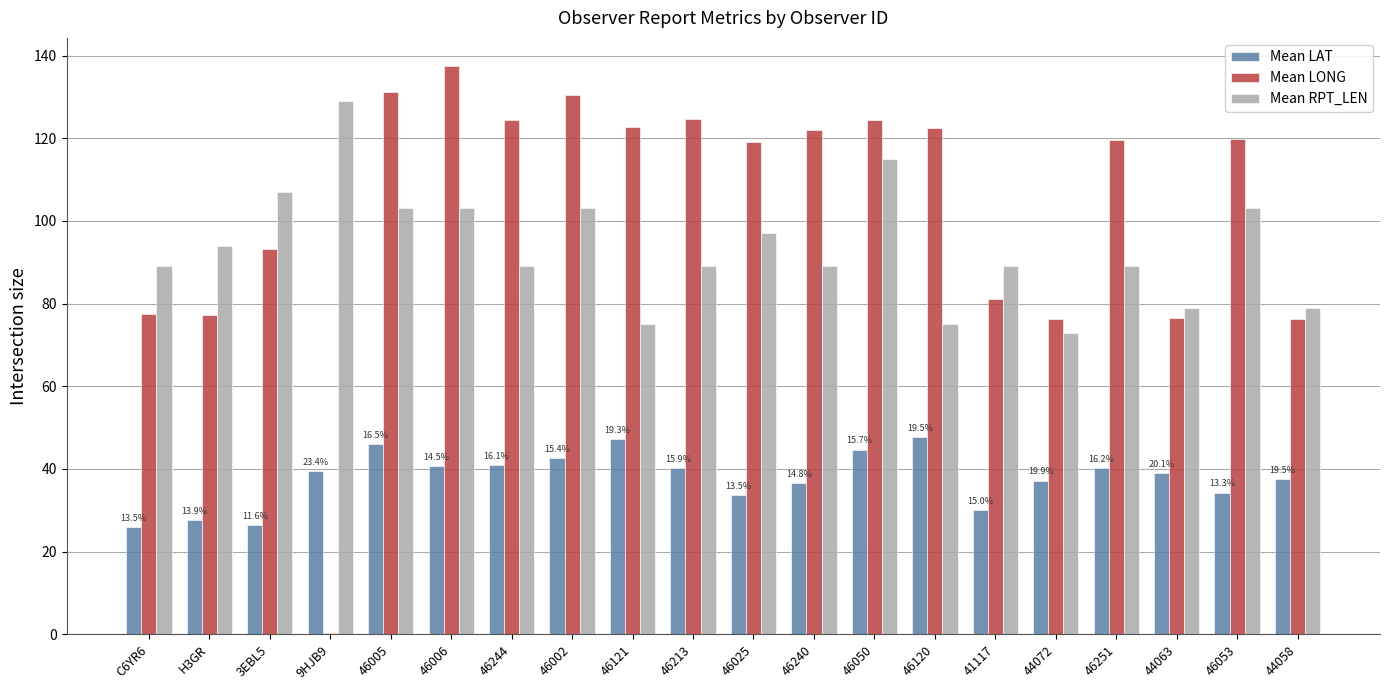

Which label corresponds to the largest value in the chart?

46006